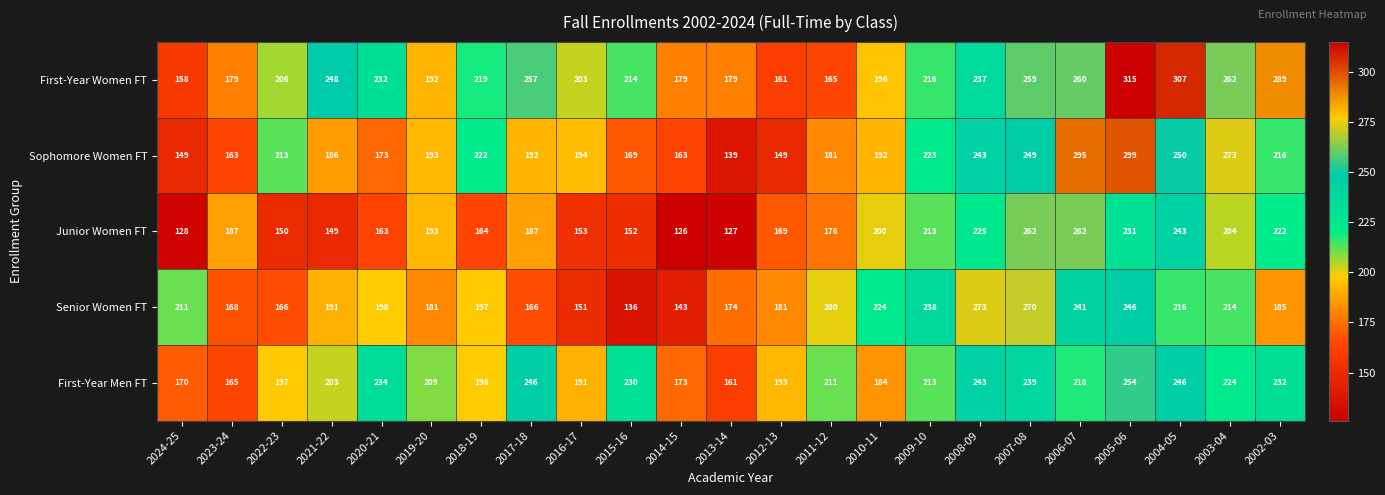

How many values in the Sophomore Women FT series are below 193?

11